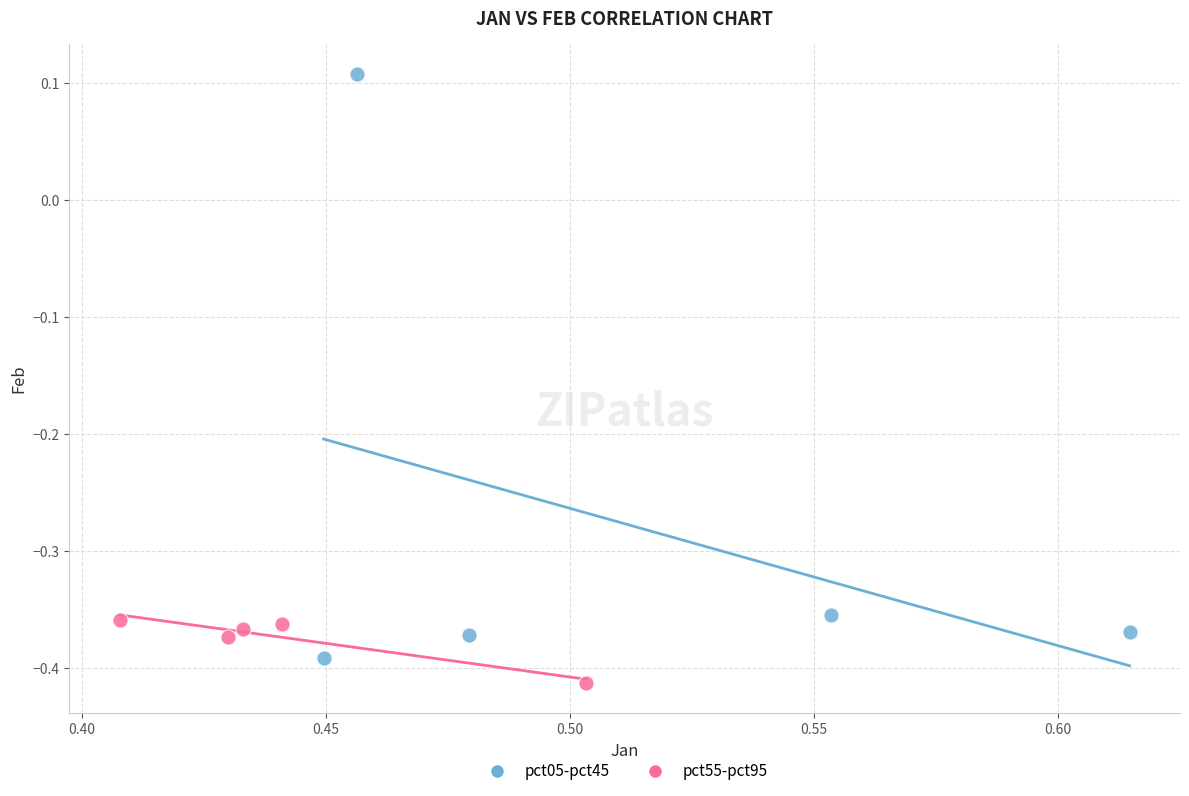

Which series has the widest spread of Y values?

pct05-pct45